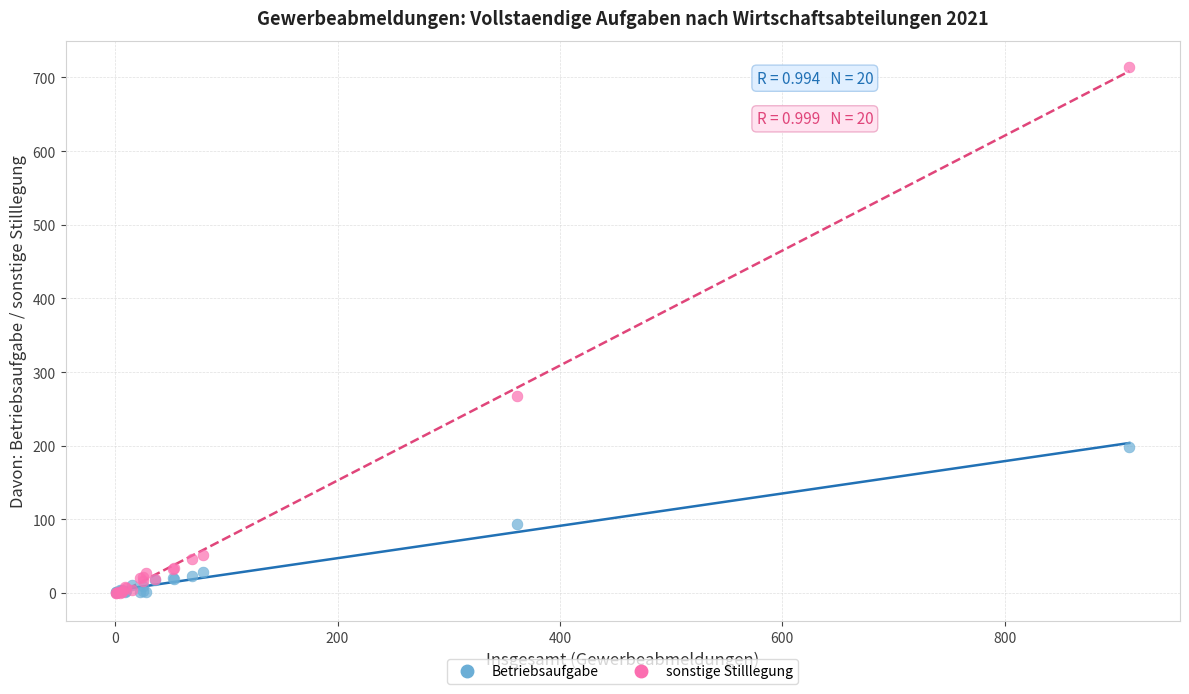

Which series reaches the maximum Y coordinate?

sonstige Stilllegung